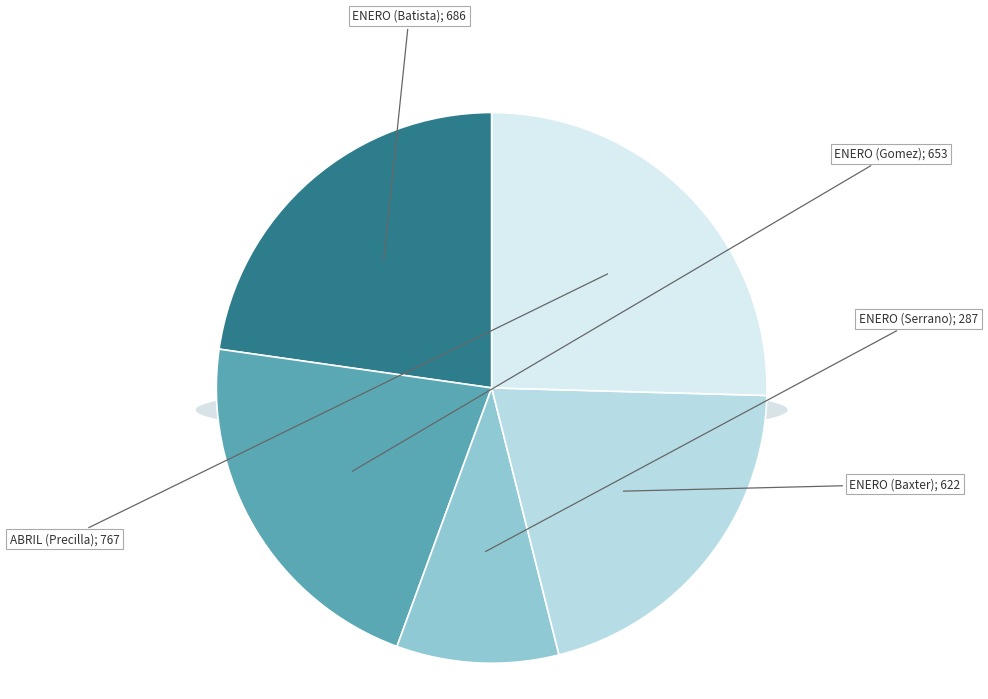

The ENERO (Batista) slice represents 23% of the pie. True or false?

True